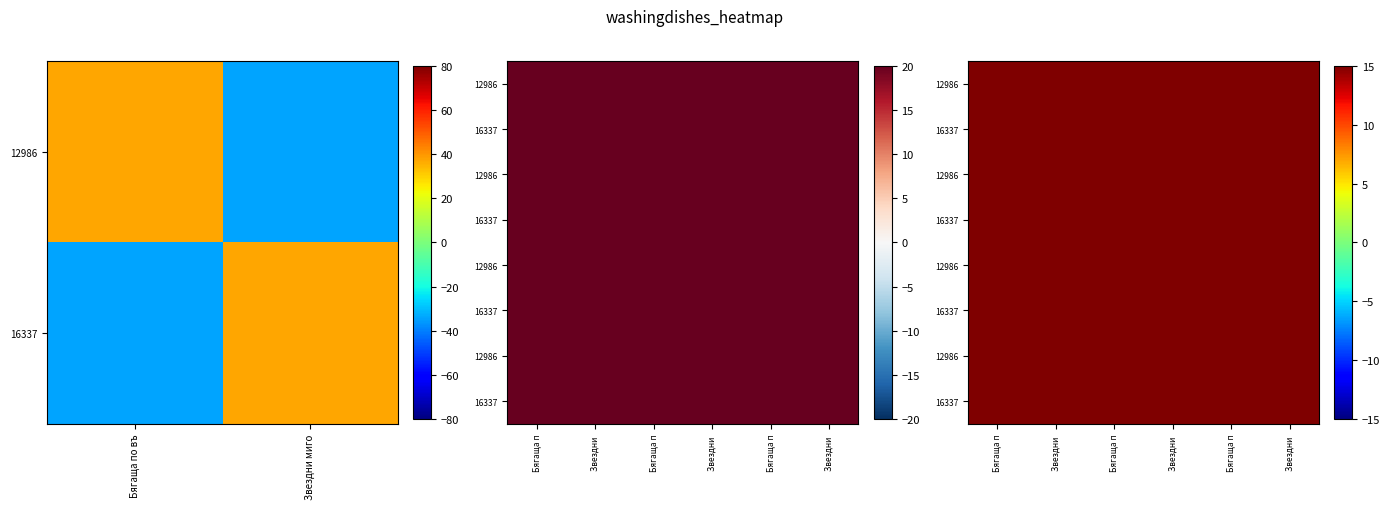

At which category does the chart reach its minimum across all series?

2